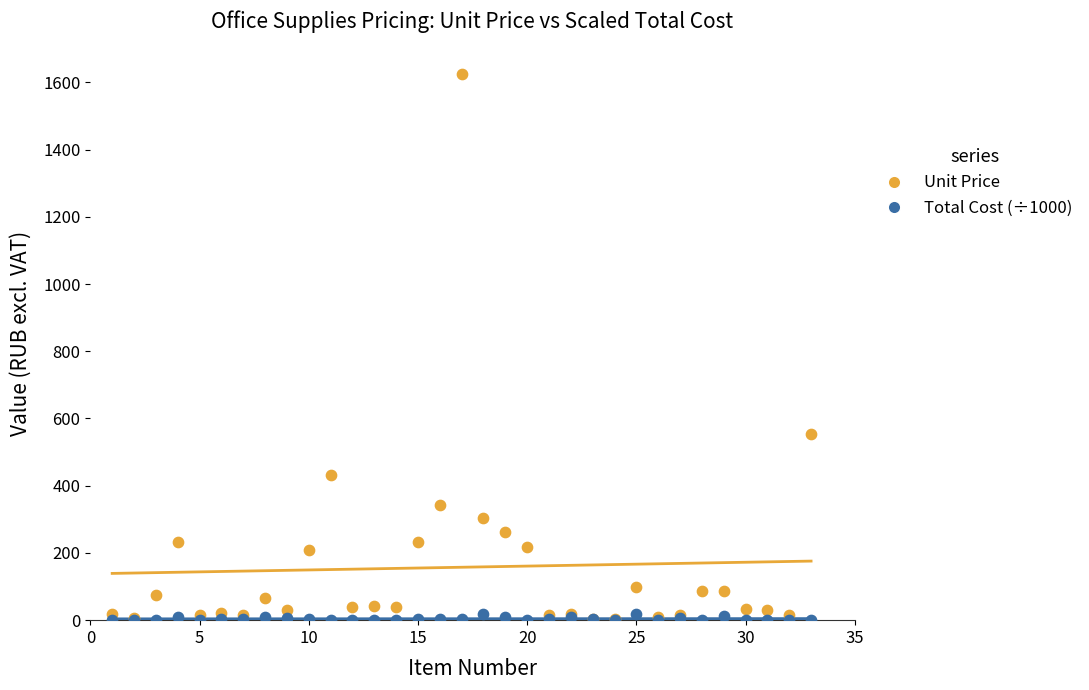

Which series has the largest Y range (max minus min)?

Unit Price